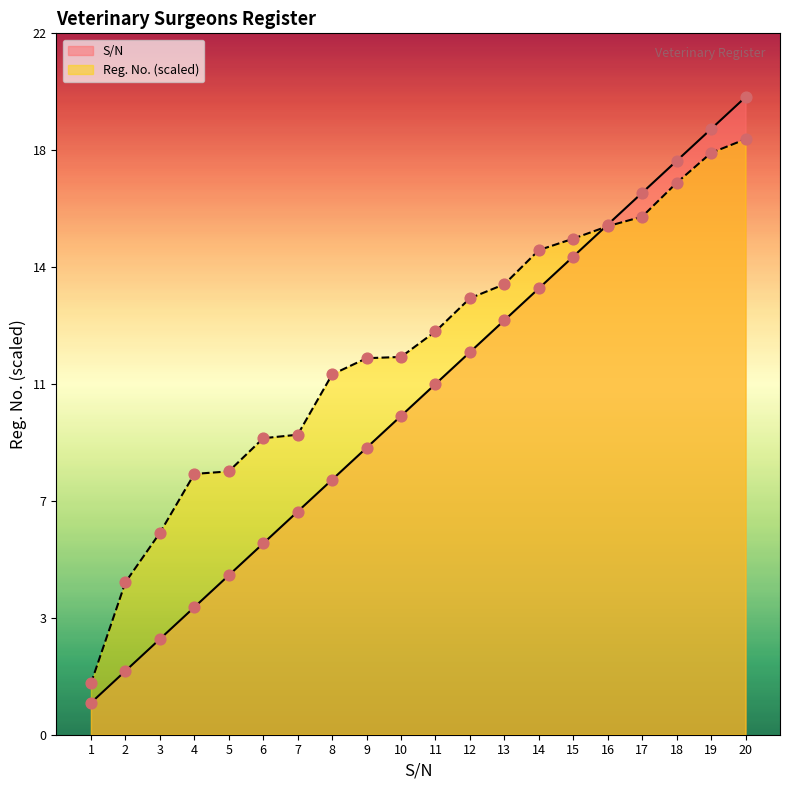

What are all the series names shown in the legend?

S/N, Reg. No. (scaled)